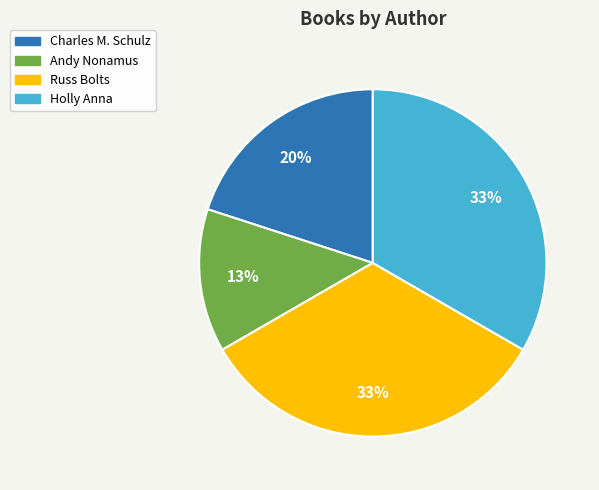

Does any single category account for the majority?

No